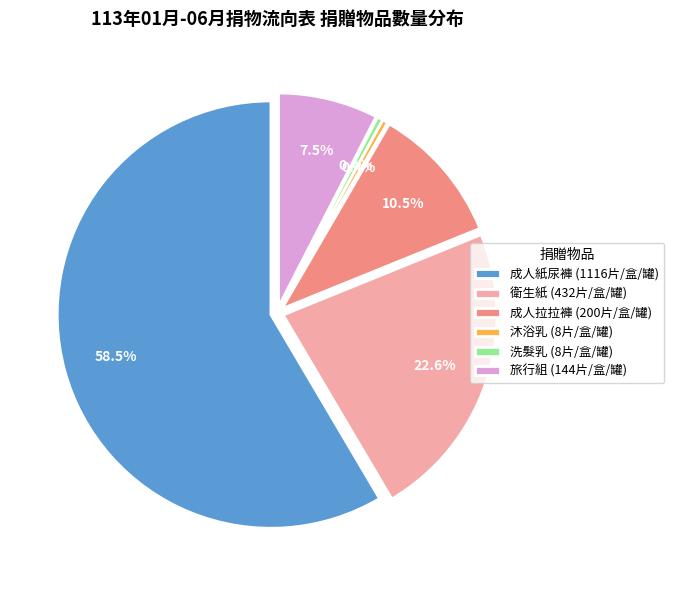

Count the number of slices in the pie.

6